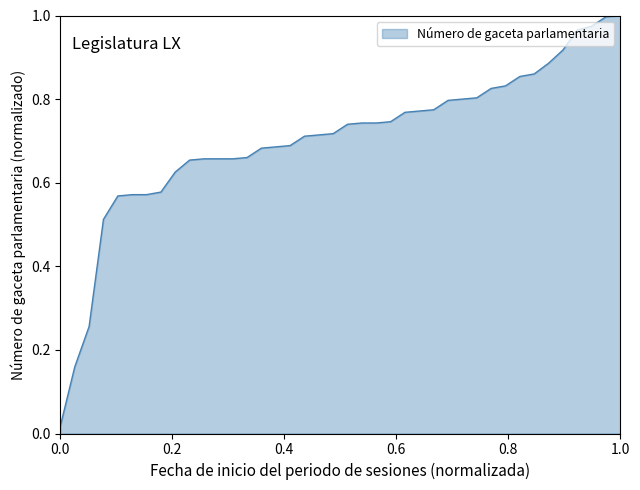

How many lines are shown in the chart?

1